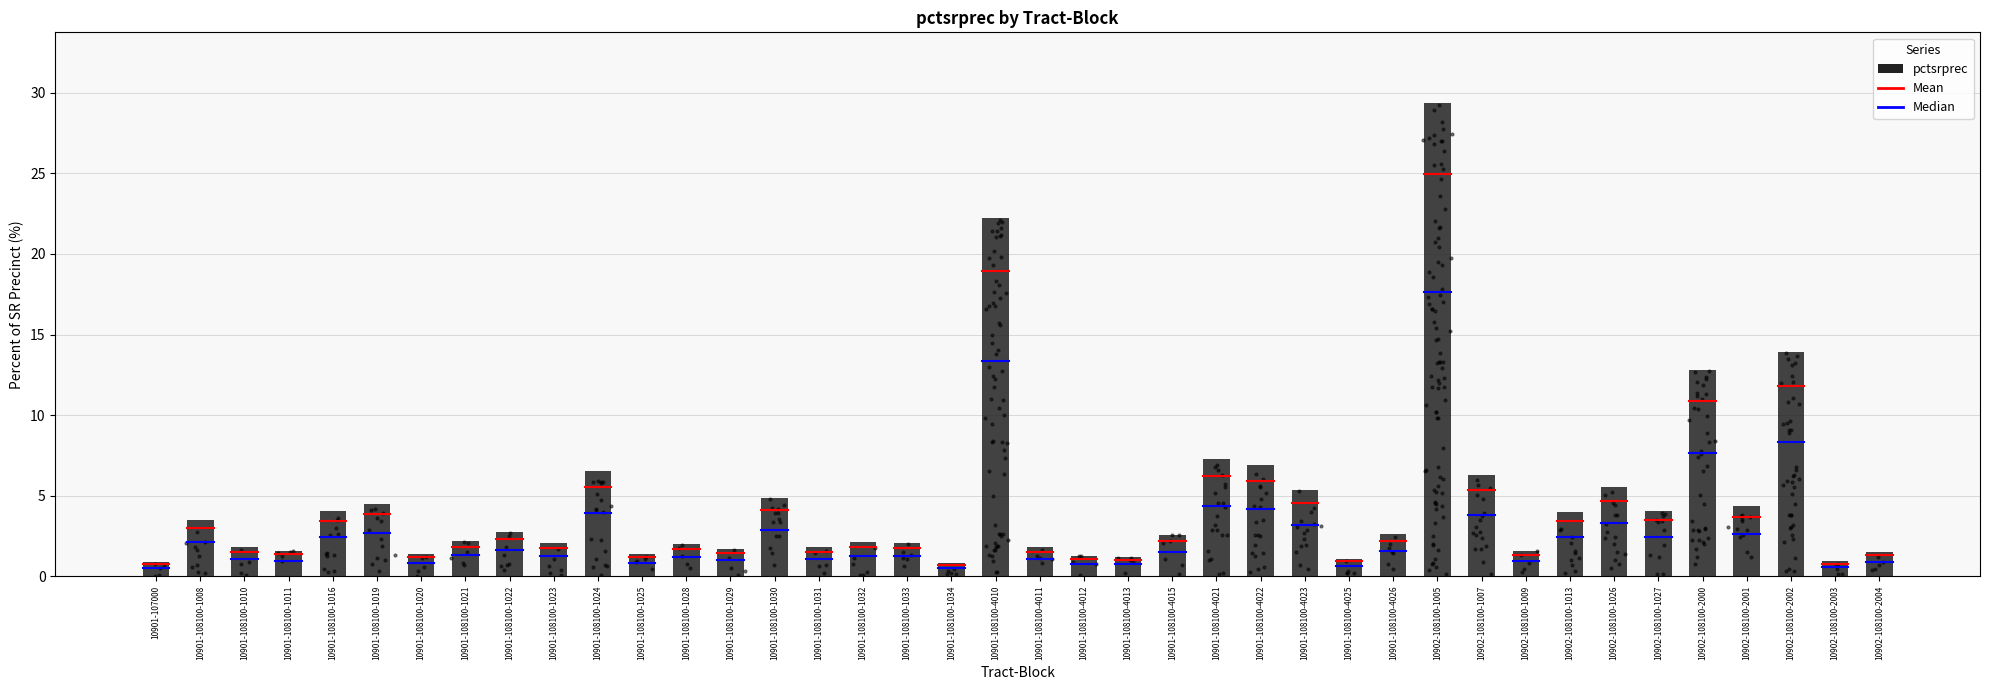

What is the change in value from 10901-108100-1030 to 10902-108100-2001?

-0.5